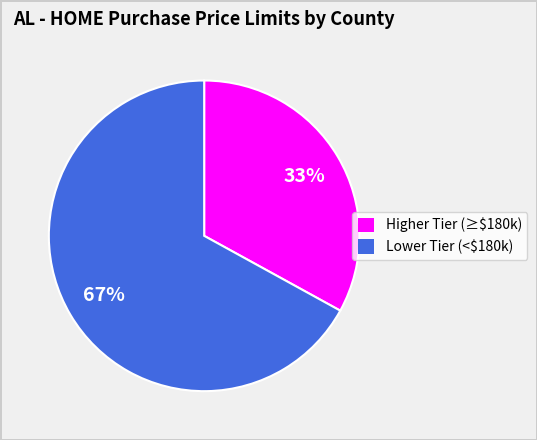

Which slice is the smallest?

Higher Tier (≥$180k)